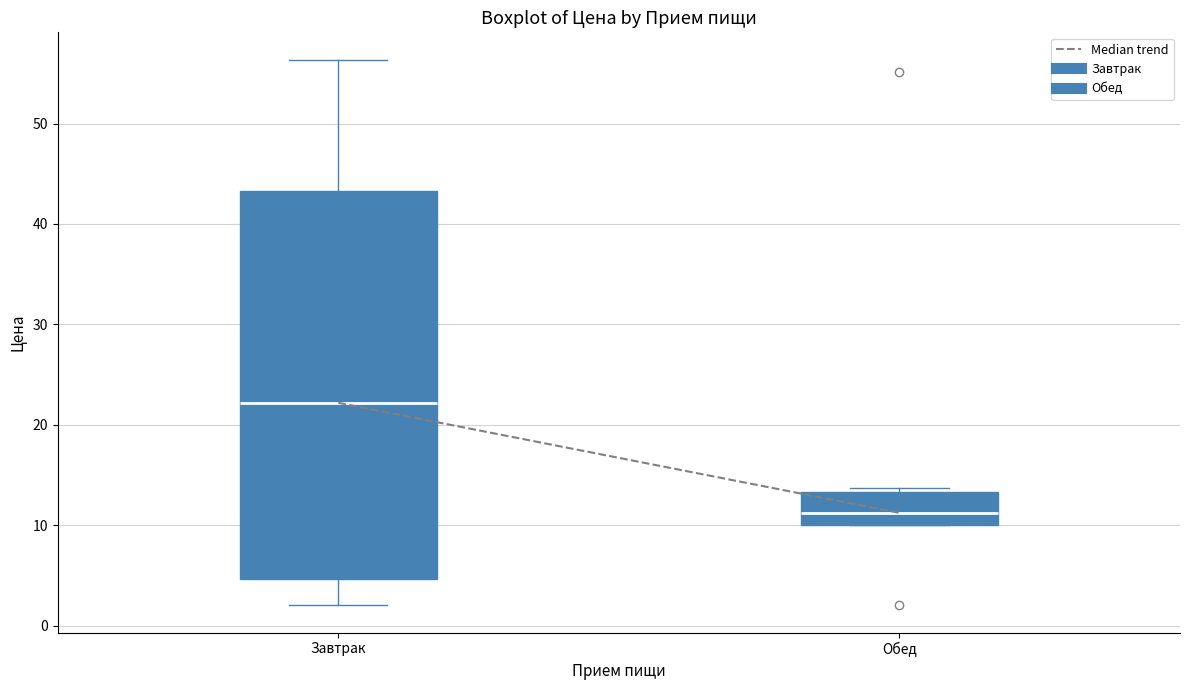

Where is the upper edge of the box for Обед on the y-axis? The values are not printed on the chart, so give them approximately, as read against the axis.

13